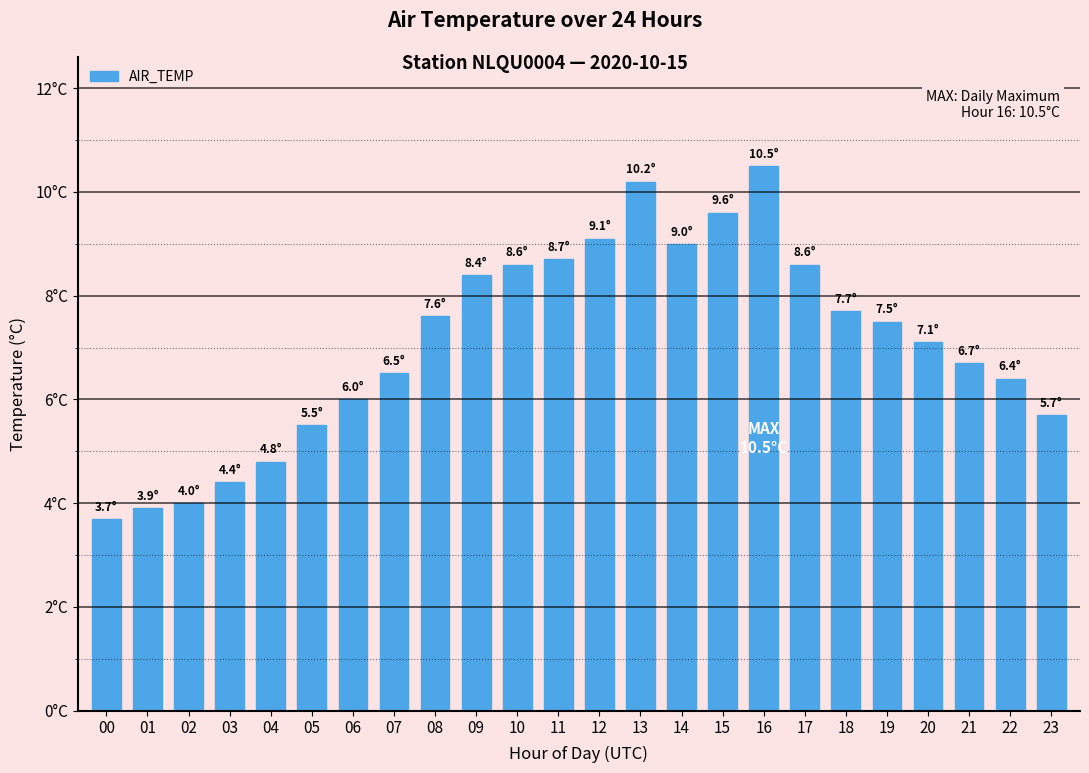

Which category has the lowest value across all series?

00